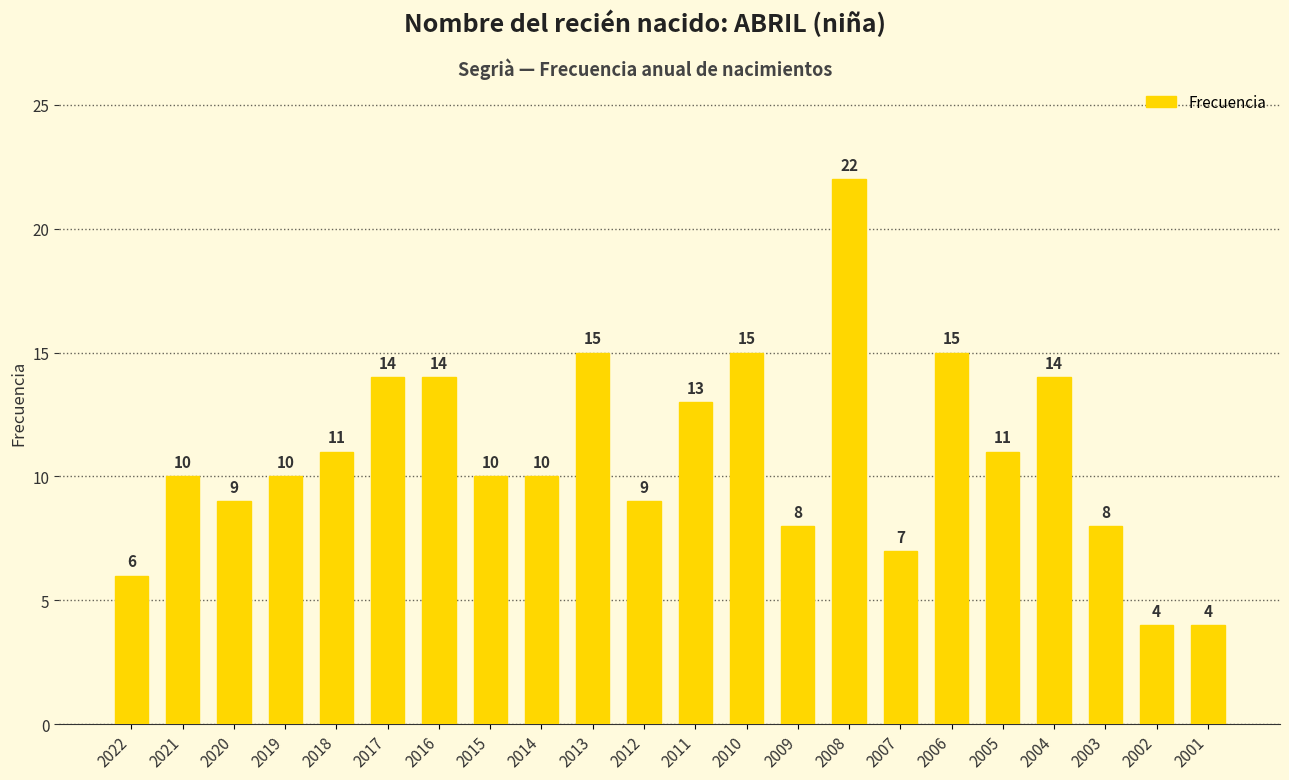

What is the ratio of the value at 2004 to the value at 2015?

1.4